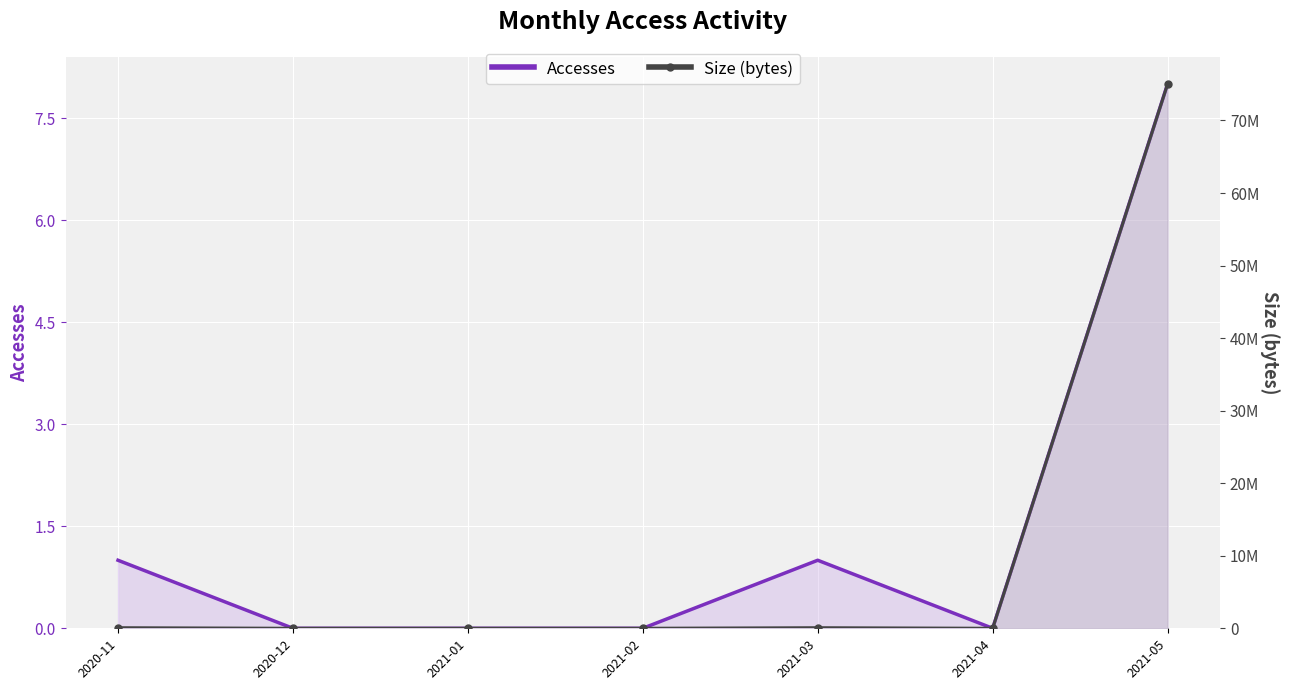

List the series in order of their overall mean, highest first.

Size (bytes), Accesses